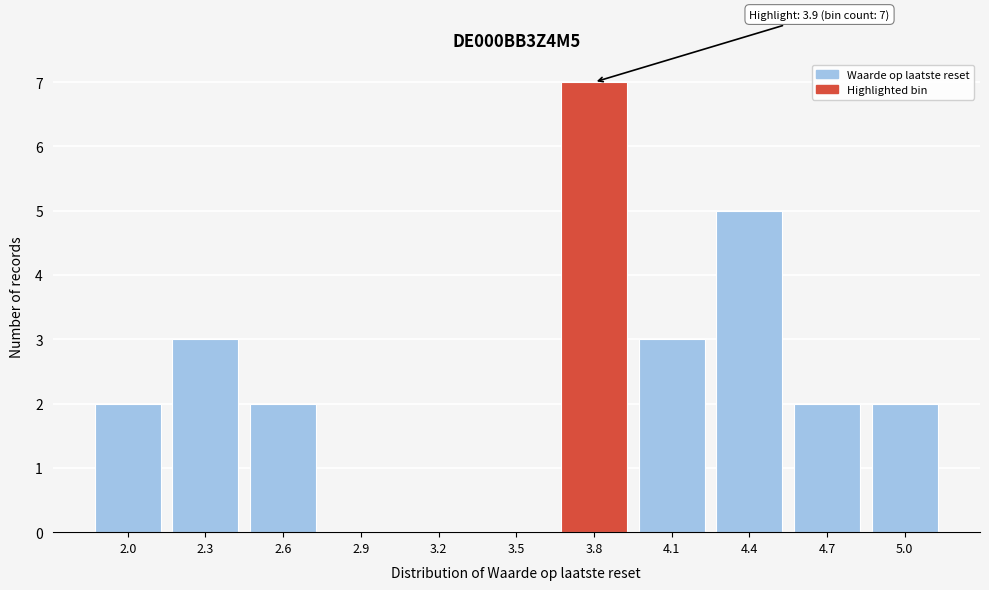

Reading left to right, transcribe all the data shown in this chart.

2.0=2	2.3=3	2.6=2	2.9=0	3.2=0	3.5=0	3.8=7	4.1=3	4.4=5	4.7=2	5.0=2